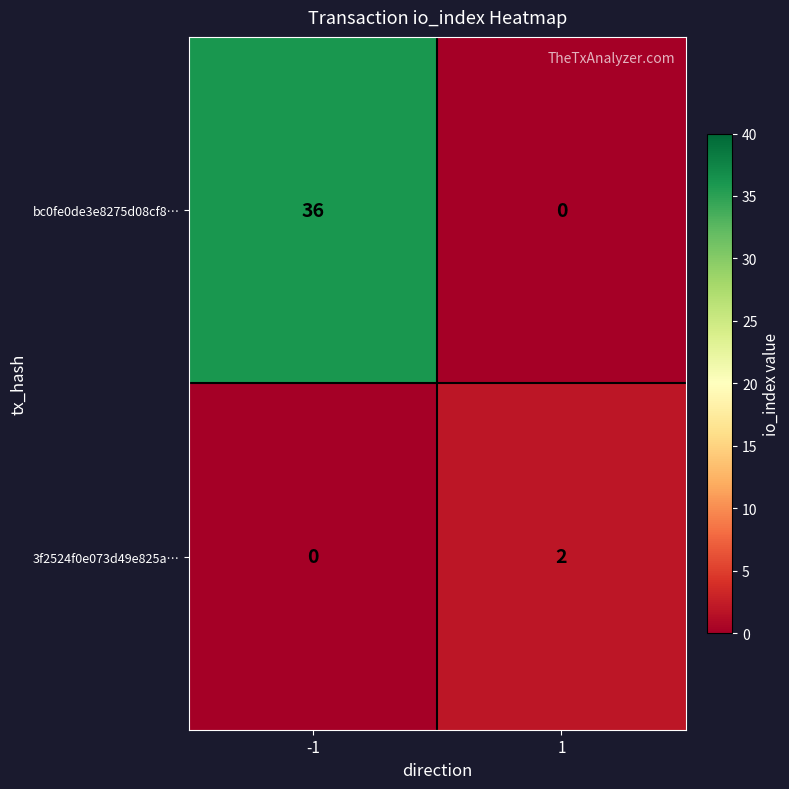

Rank the series at 1 from highest to lowest value.

3f2524f0e073d49e825a…, bc0fe0de3e8275d08cf8…